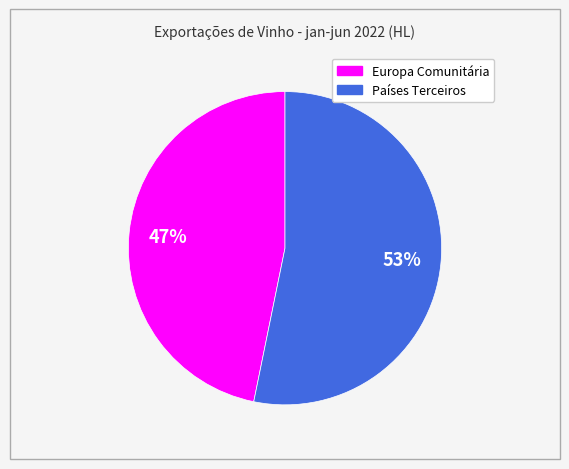

Combined, do Países Terceiros and Europa Comunitária account for over 50%?

Yes